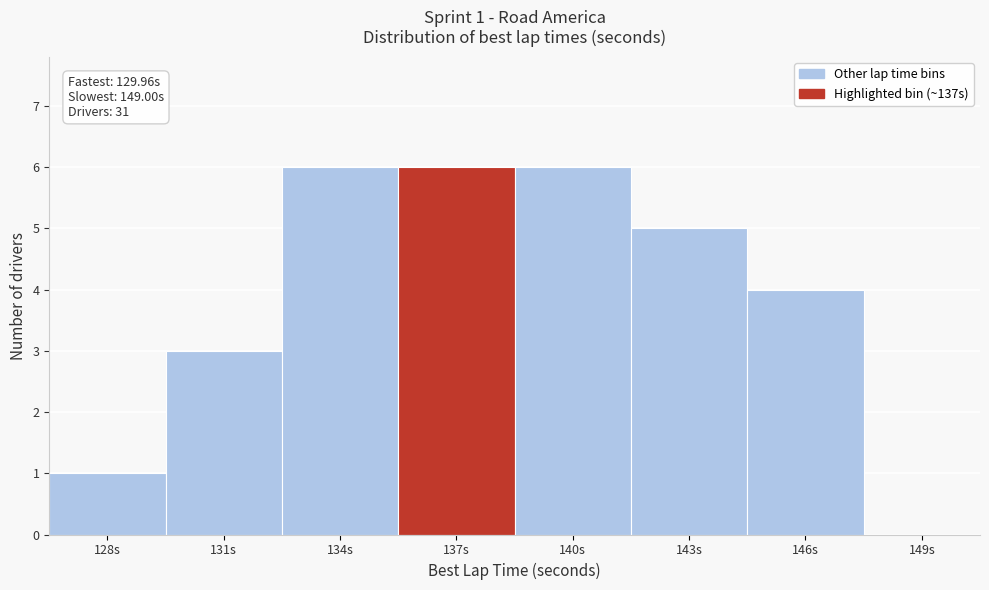

Reading left to right, extract all data points from this chart.

128s=1	131s=3	134s=6	137s=6	140s=6	143s=5	146s=4	149s=0